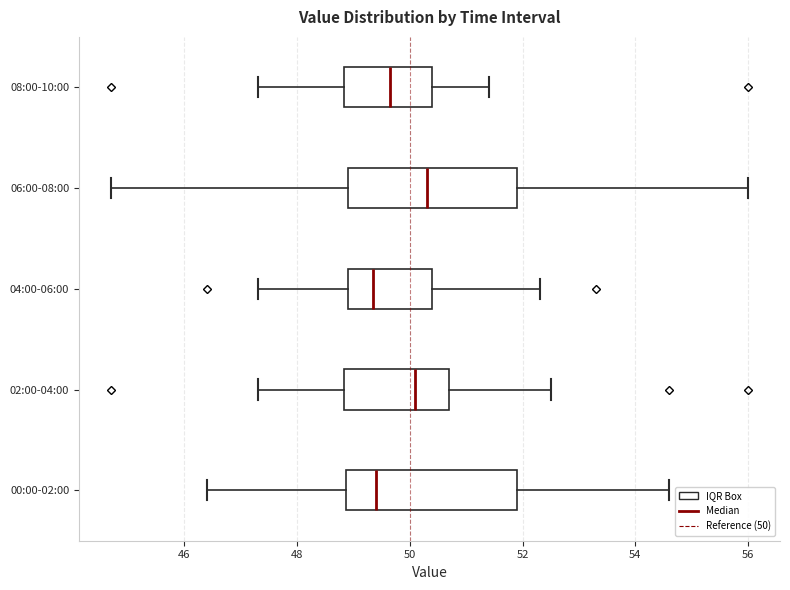

Reading bottom to top, read every box against the x-axis: the position of its median line, the range the box covers, and the ends of its whiskers. The values are not printed on the chart, so give them approximately, as read against the axis.

00:00-02:00: median 49.4, box 48.8 to 52.0, whiskers 46.4 to 54.6
02:00-04:00: median 50.2, box 48.8 to 50.8, whiskers 47.4 to 52.6
04:00-06:00: median 49.4, box 49.0 to 50.4, whiskers 47.4 to 52.4
06:00-08:00: median 50.4, box 49.0 to 52.0, whiskers 44.8 to 56.0
08:00-10:00: median 49.6, box 48.8 to 50.4, whiskers 47.4 to 51.4